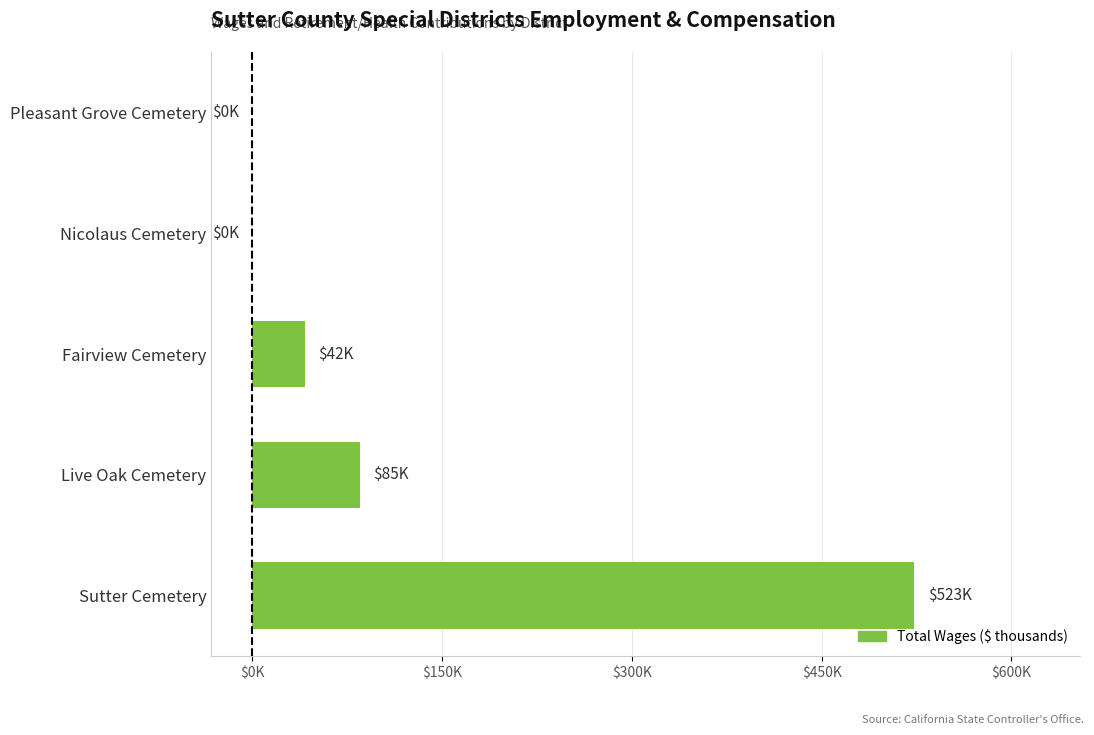

How many bars are there in total?

5